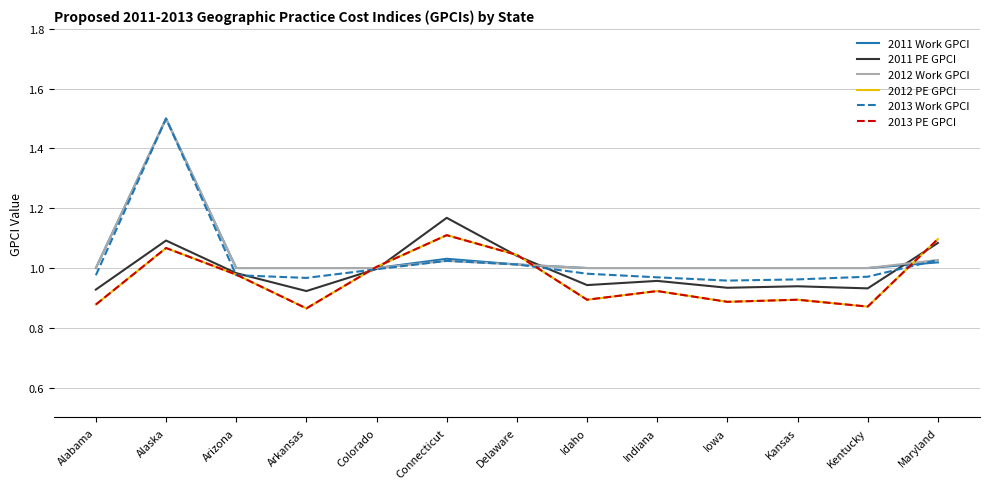

What is the minimum value for 2013 PE GPCI?

0.9